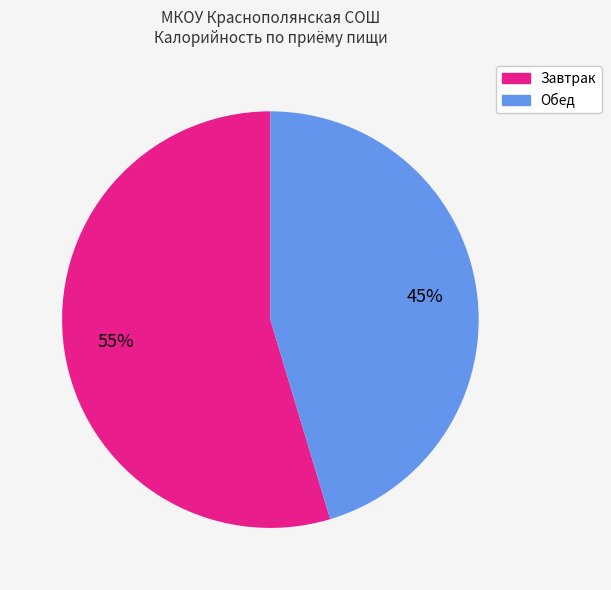

To the nearest percent, what is the average slice percentage?

50%